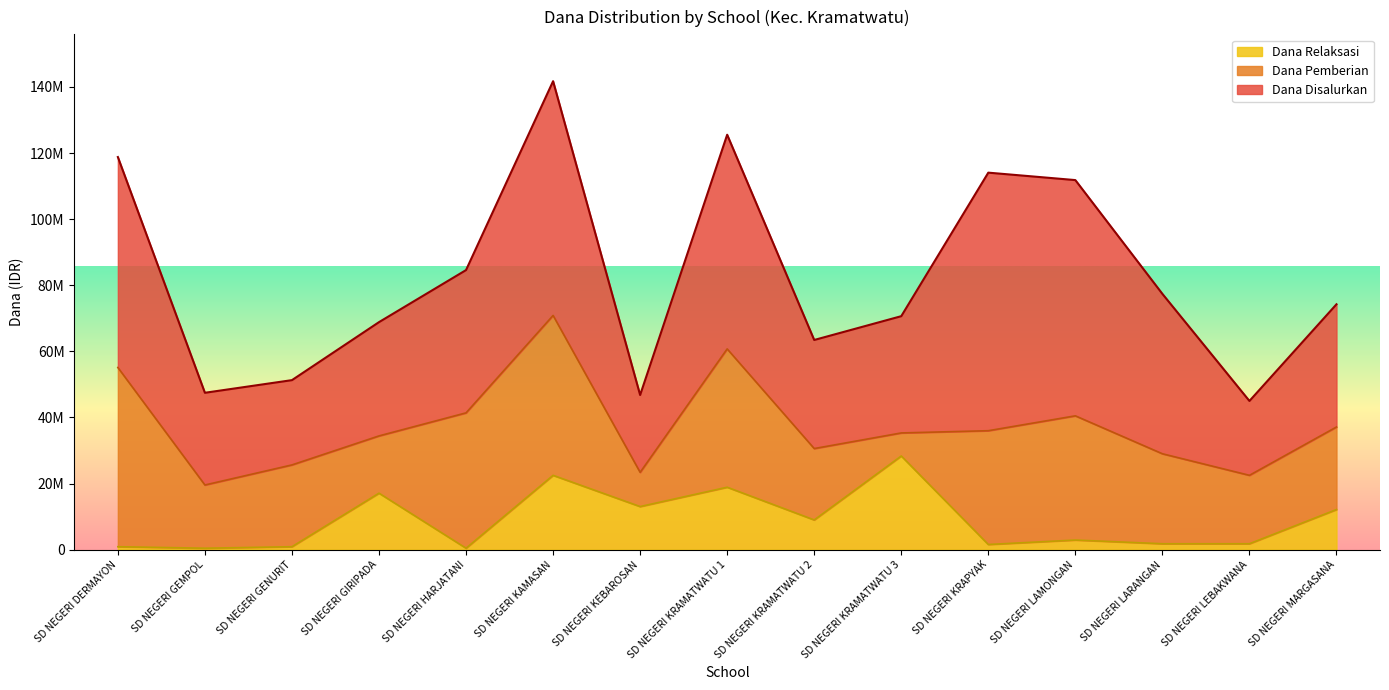

Rank the categories by Dana Disalurkan value from lowest to highest.

SD NEGERI LEBAKWANA, SD NEGERI KEBAROSAN, SD NEGERI GENURIT, SD NEGERI GEMPOL, SD NEGERI KRAMATWATU 2, SD NEGERI GIRIPADA, SD NEGERI KRAMATWATU 3, SD NEGERI MARGASANA, SD NEGERI HARJATANI, SD NEGERI LARANGAN, SD NEGERI DERMAYON, SD NEGERI KRAMATWATU 1, SD NEGERI KAMASAN, SD NEGERI LAMONGAN, SD NEGERI KRAPYAK